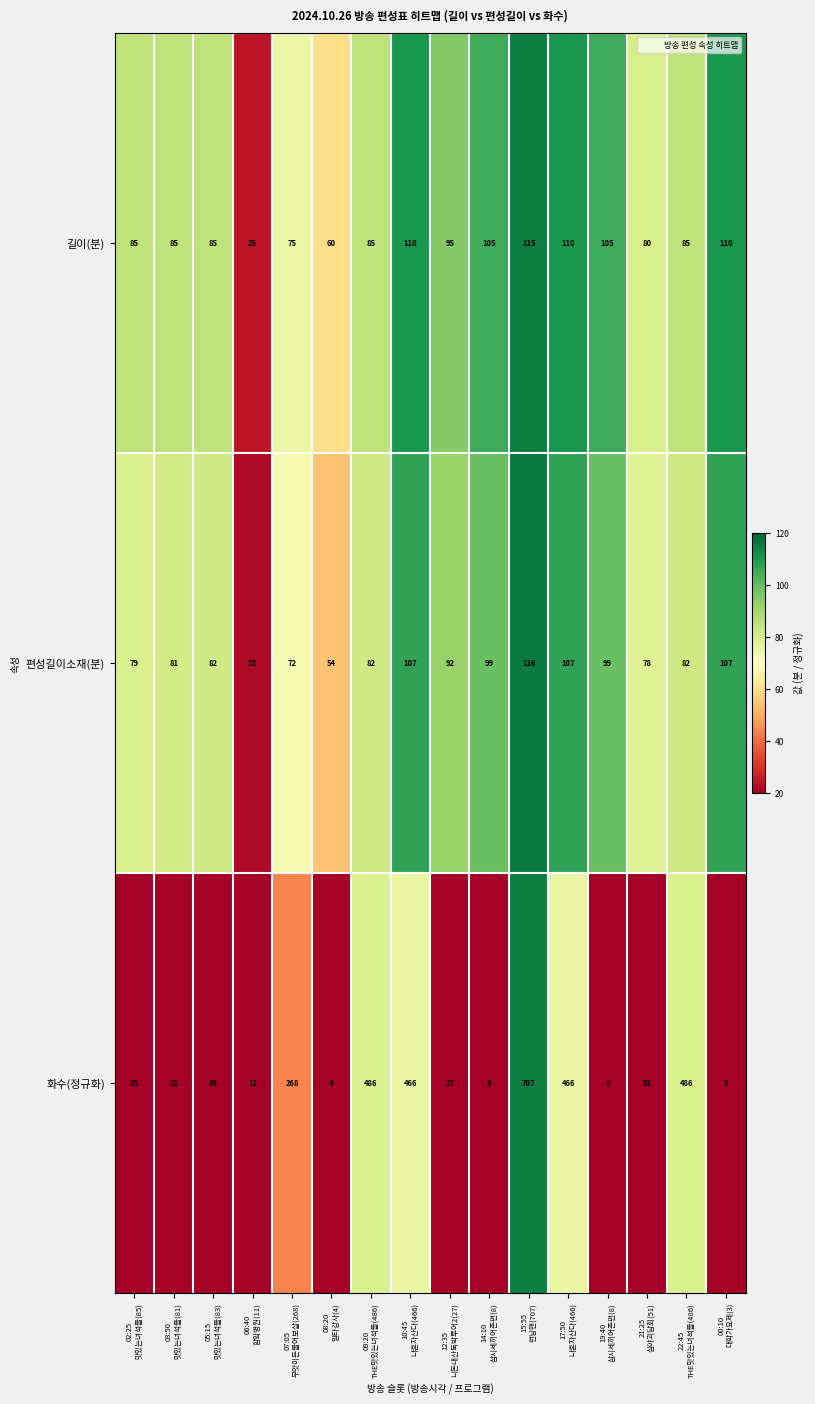

Rank the series by their maximum value, from lowest to highest.

길이(분), 편성길이소재(분), 화수(정규화)